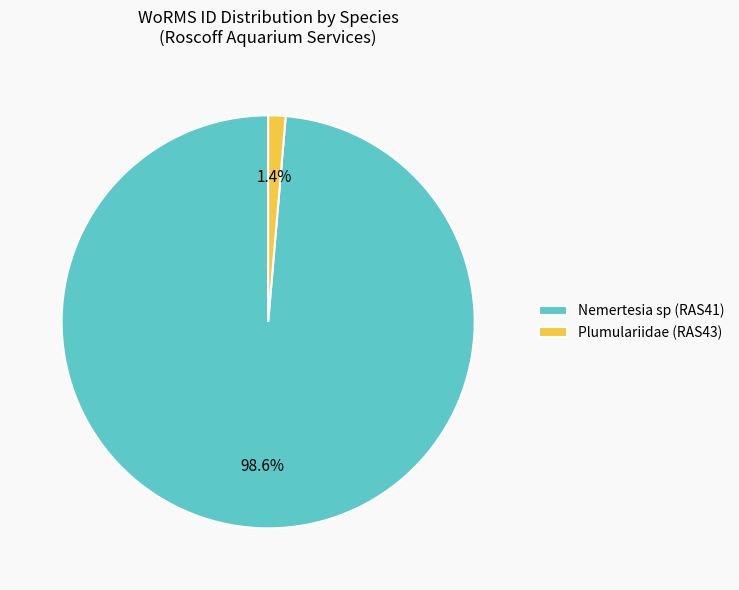

Between Nemertesia sp (RAS41) and Plumulariidae (RAS43), which is larger?

Nemertesia sp (RAS41)